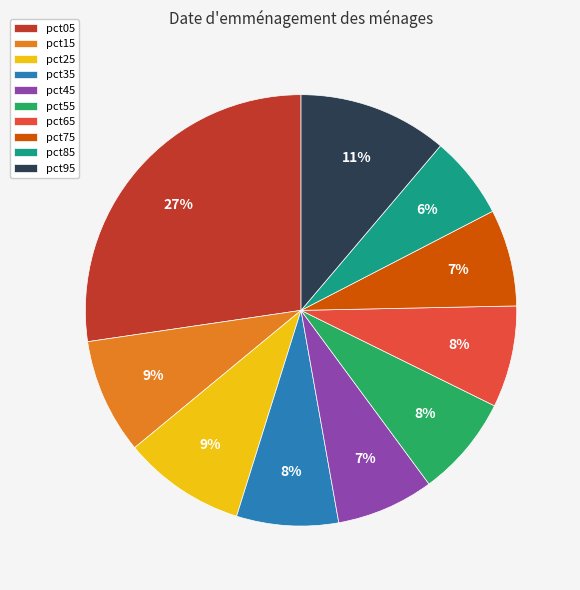

What percentage is the pct75 slice, to the nearest percent?

7%